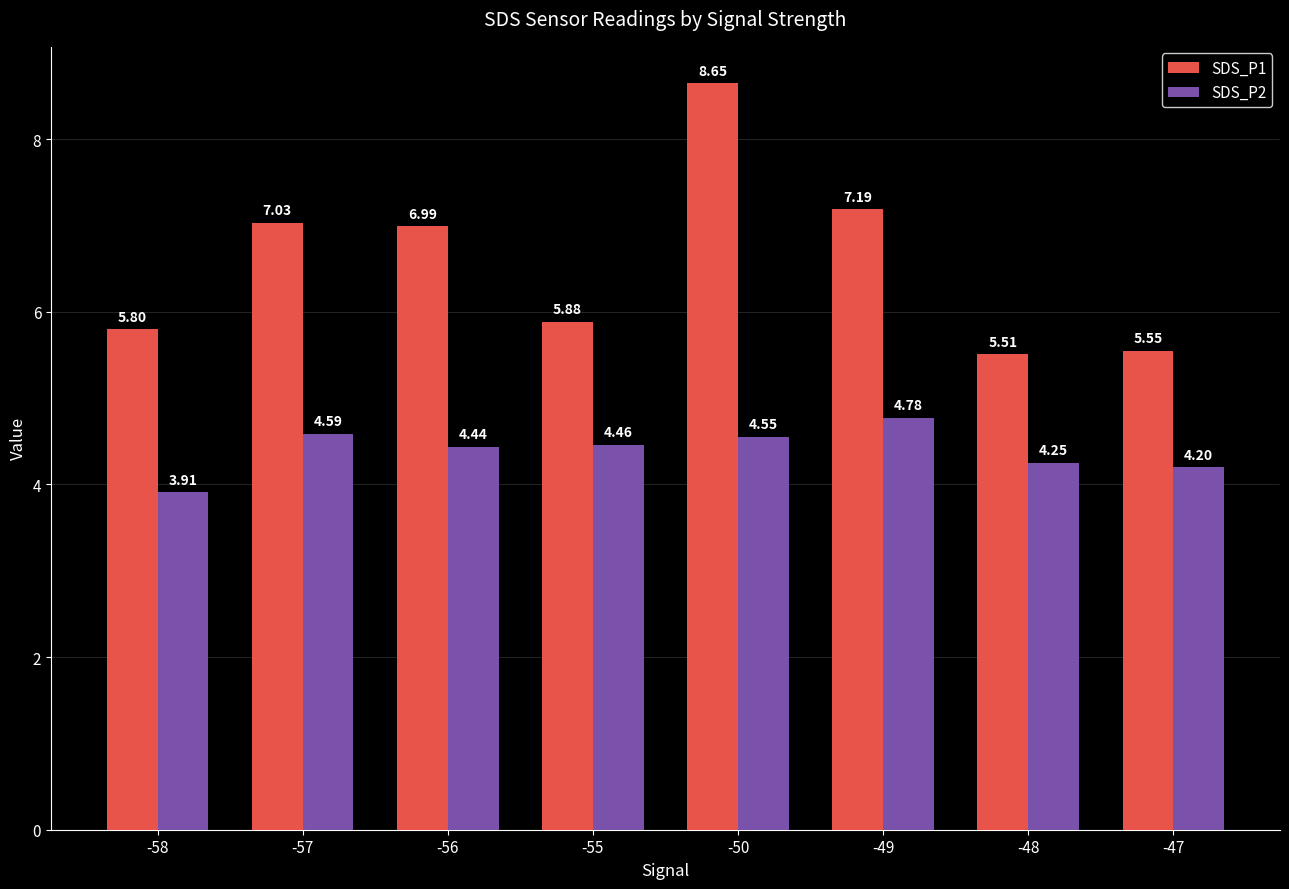

What is the difference between the SDS_P1 values at -48 and -49?

1.7